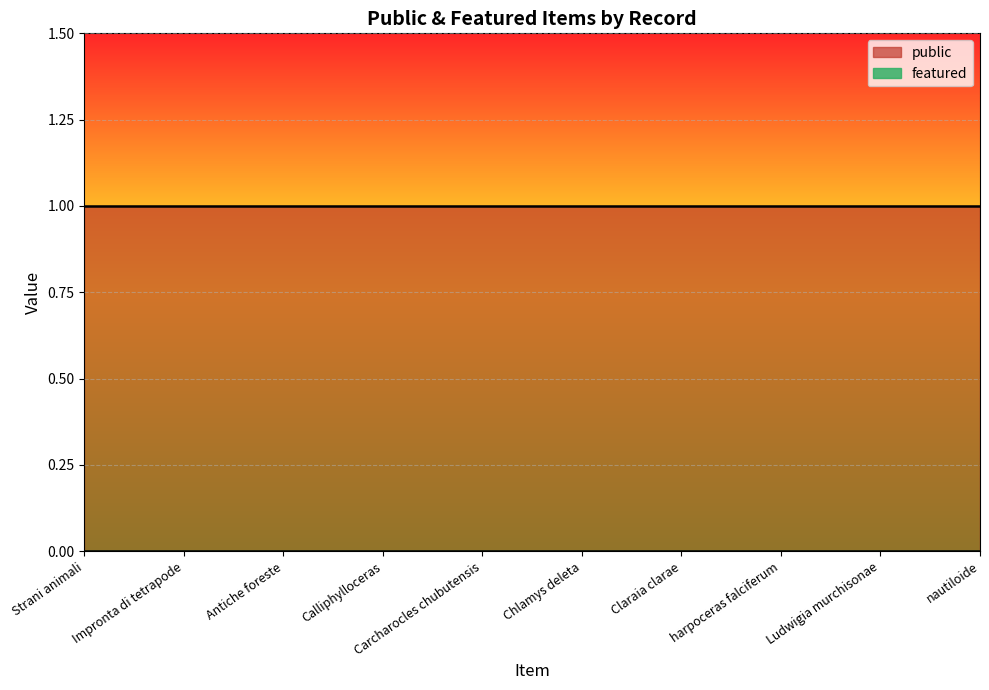

At how many categories does at least one series exceed 0?

10